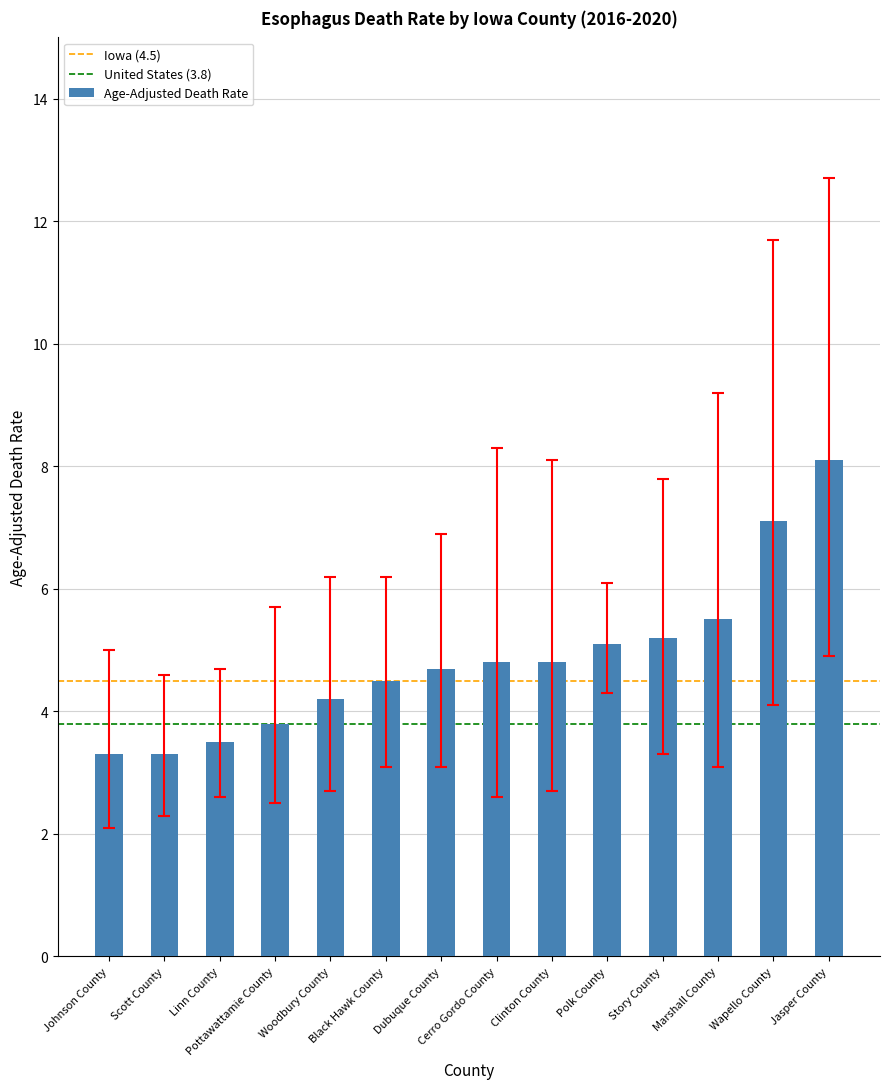

Which has a higher value, Johnson County or Story County?

Story County